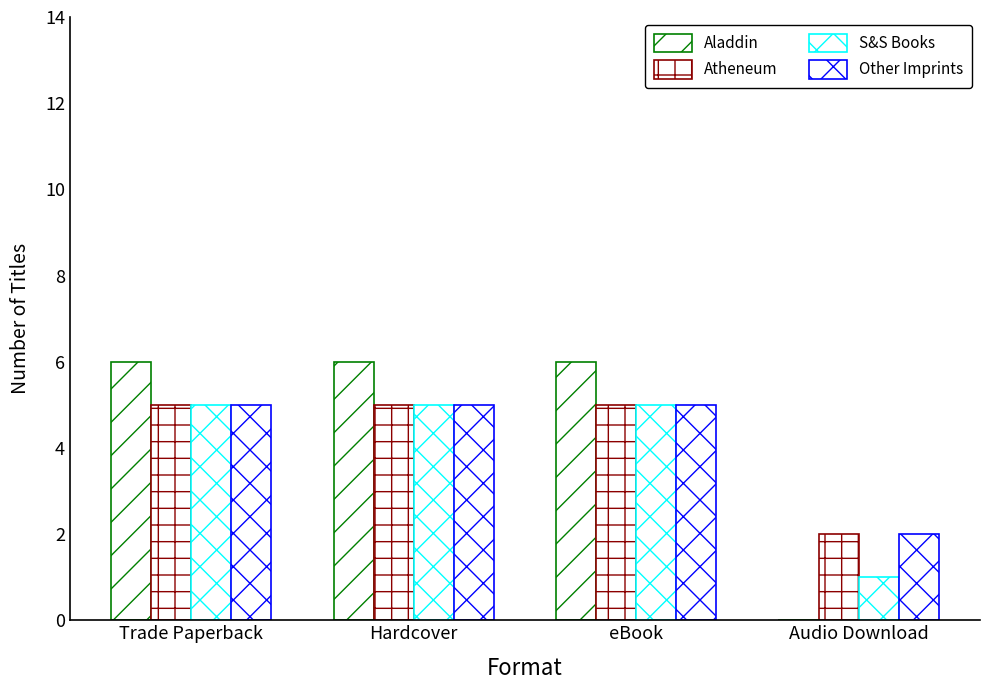

Between Hardcover and eBook, which series saw the biggest shift?

Aladdin